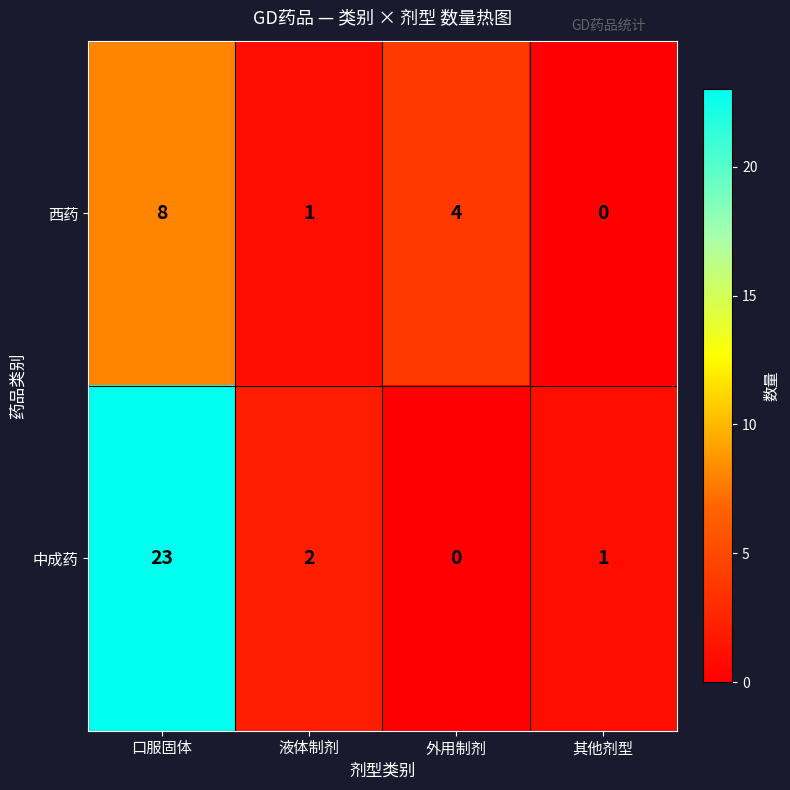

At which category is the sum across all series the highest?

口服固体